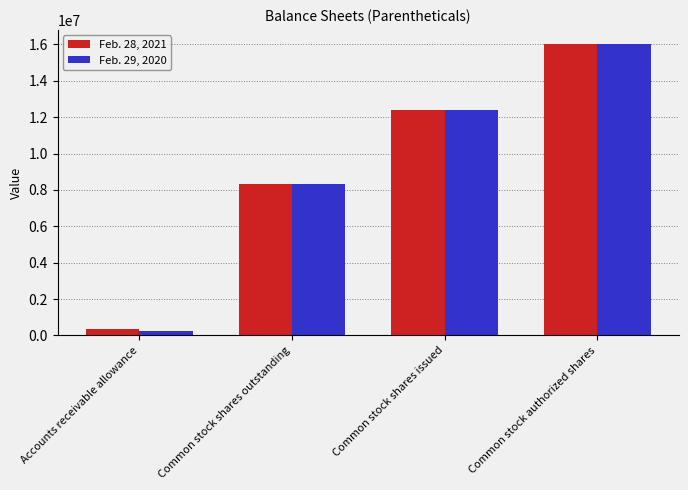

What is the sum of all Feb. 29, 2020 values?

36996131